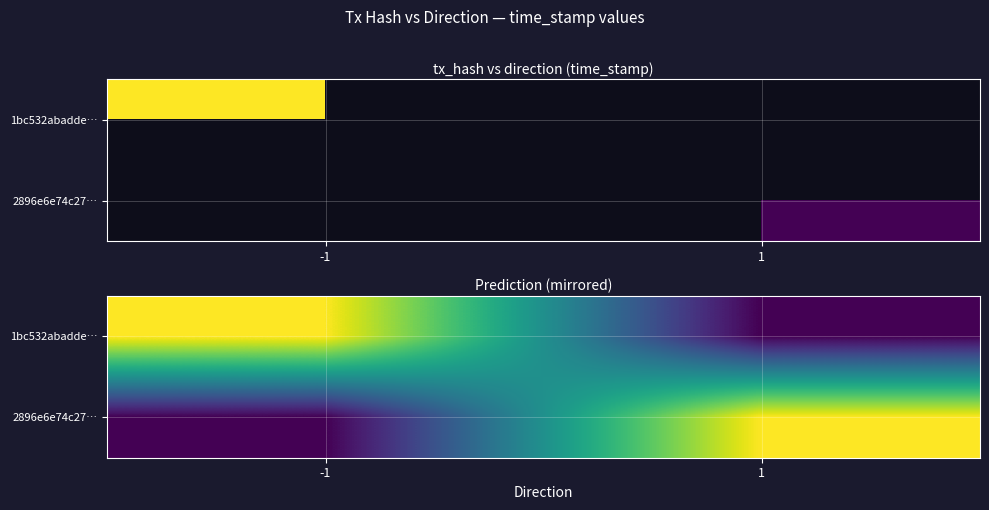

Read the 2896e6e74c27… value at -1.

1489380095.0